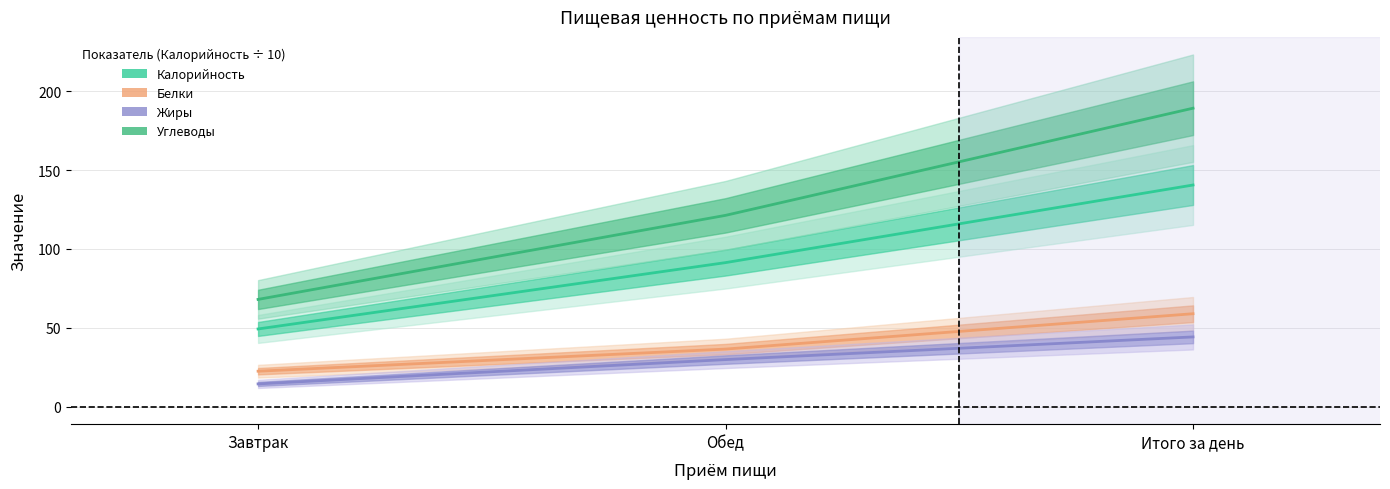

What is the approximate value of Белки at Обед?

36.5